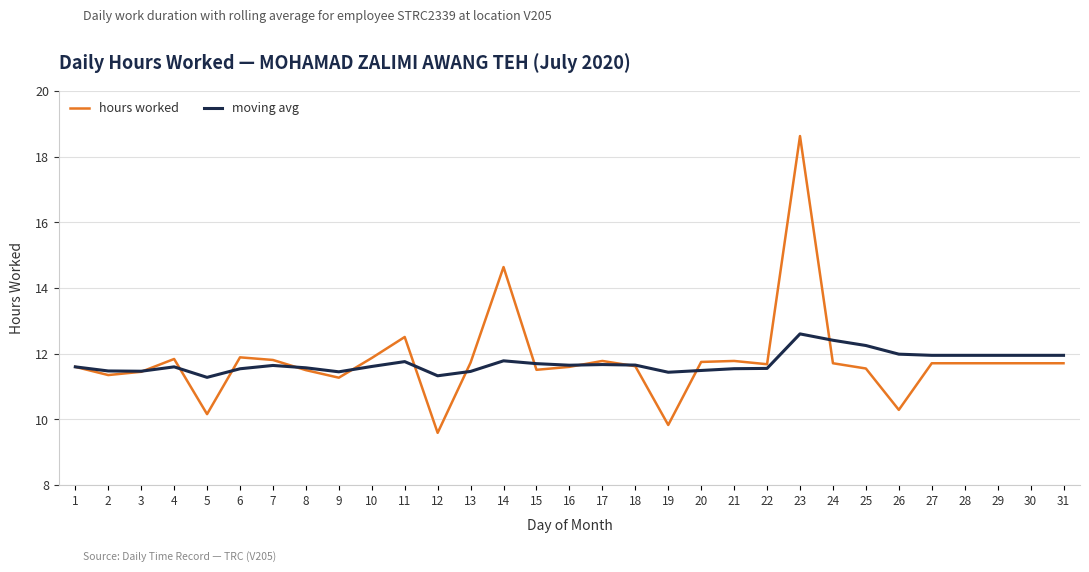

Which category has the highest value in the moving avg series?

23